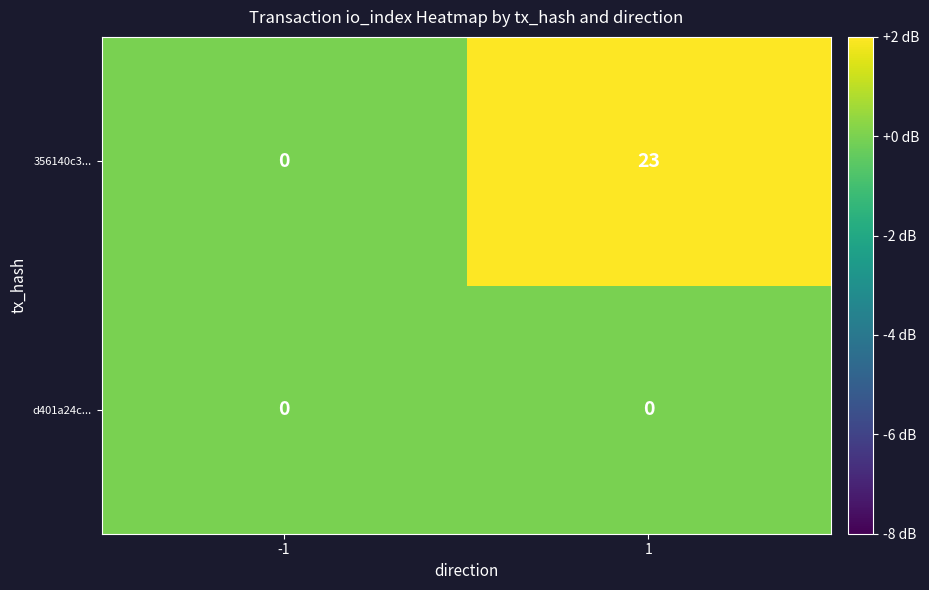

List the series in order of their overall mean, lowest first.

d401a24c..., 356140c3...